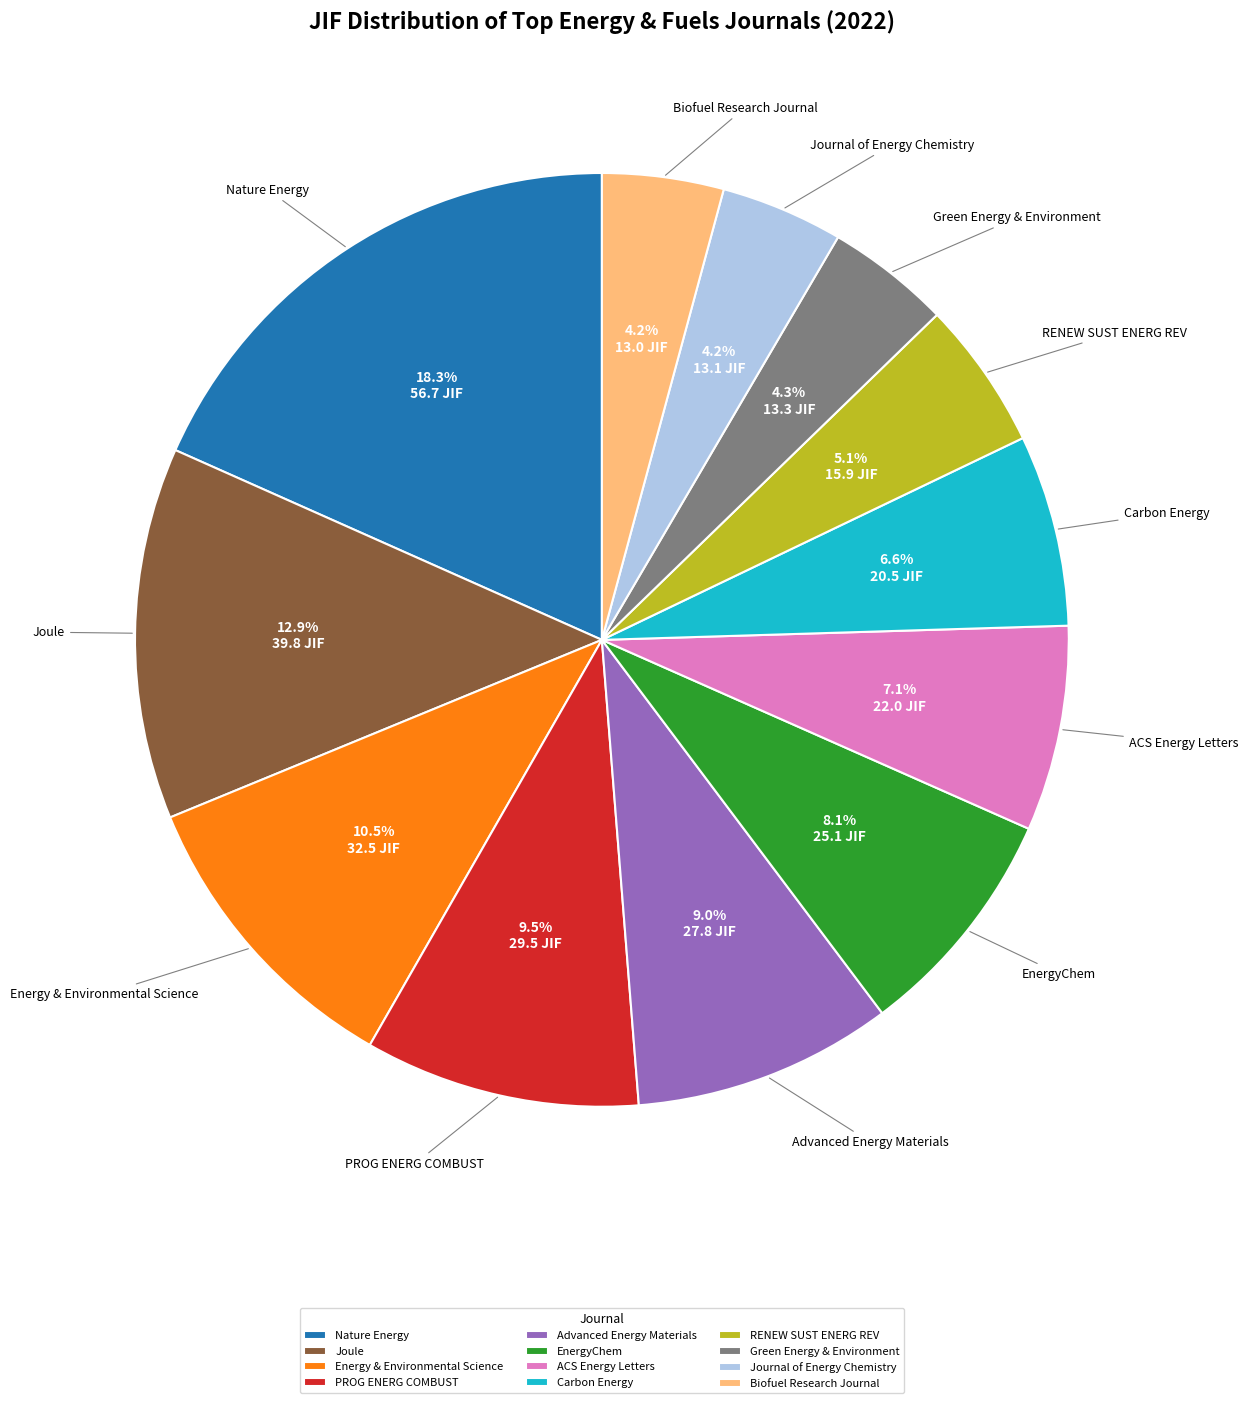

What percentage is the EnergyChem slice, to the nearest percent?

8%